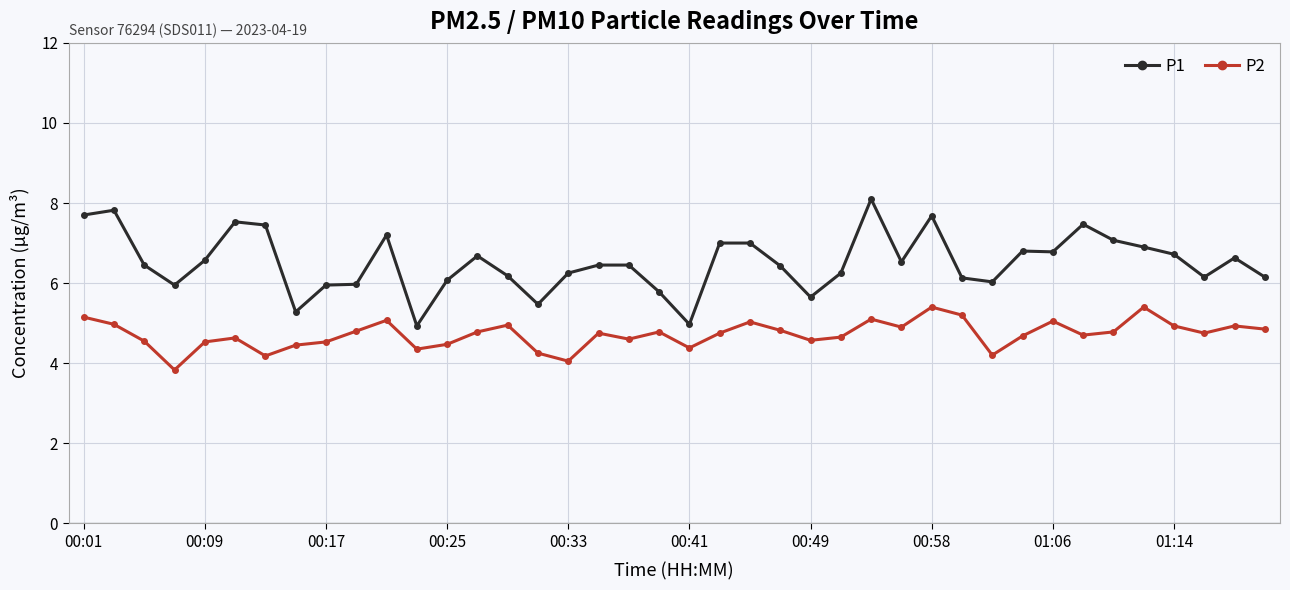

Which series has the widest spread of values?

P1